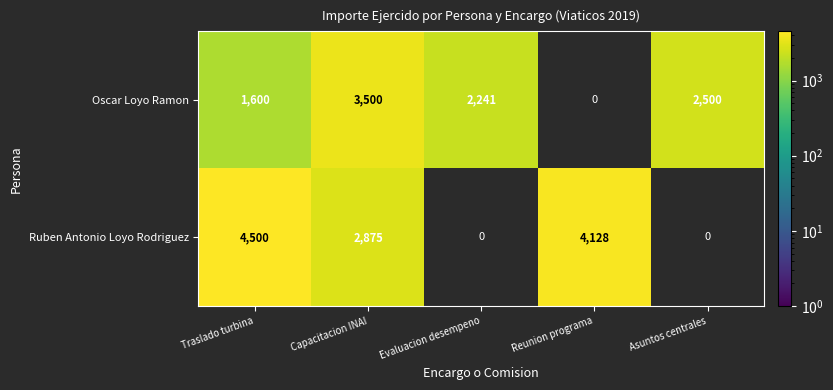

The value of Ruben Antonio Loyo Rodriguez at Reunion programa is 4128. True or false?

True